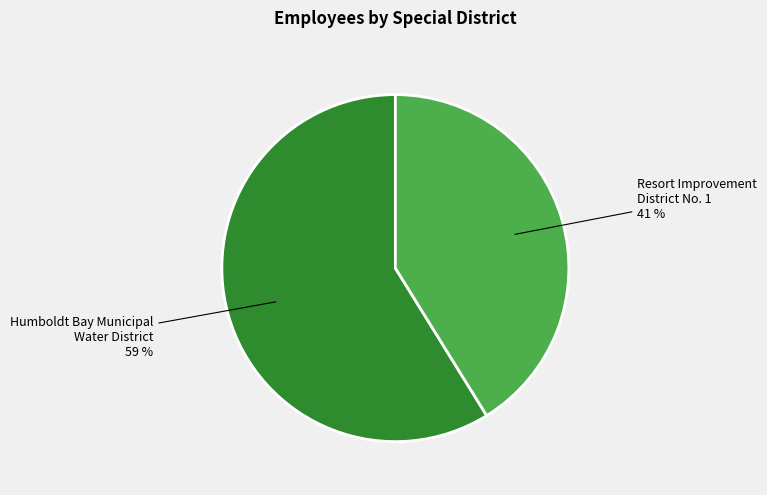

Which slice is the smallest?

Resort Improvement District No. 1